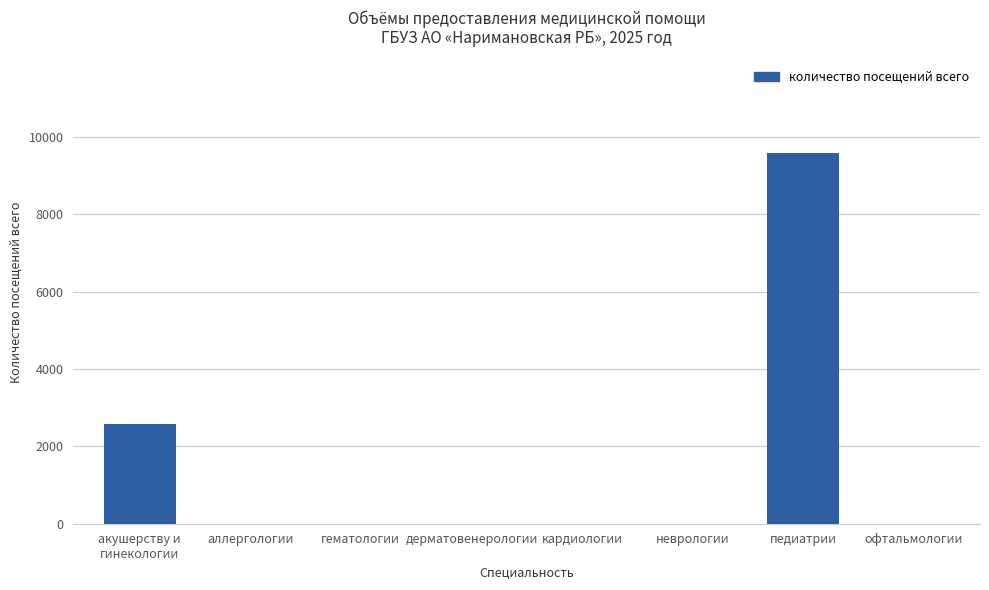

Reading left to right, list all the values displayed in this chart.

акушерству и
гинекологии=2581	аллергологии=0	гематологии=0	дерматовенерологии=0	кардиологии=0	неврологии=0	педиатрии=9598	офтальмологии=0